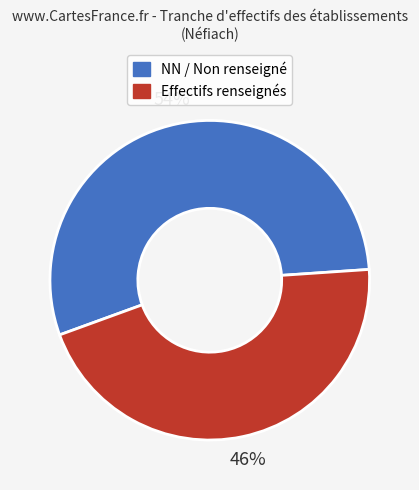

To the nearest percent, what is the average slice percentage?

50%